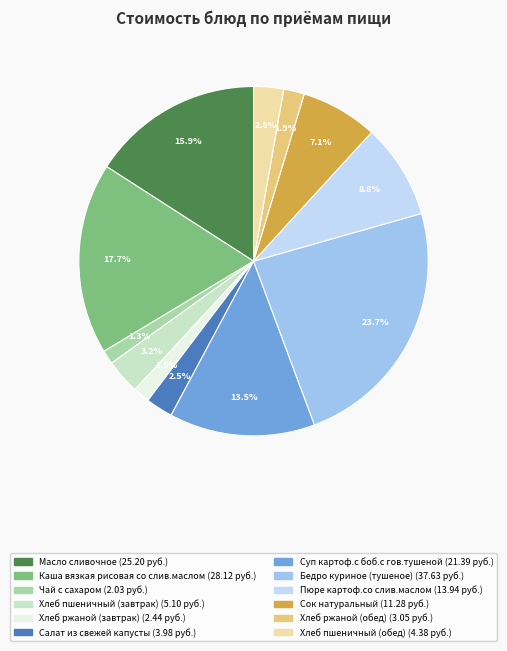

Is there a majority slice in this chart?

No